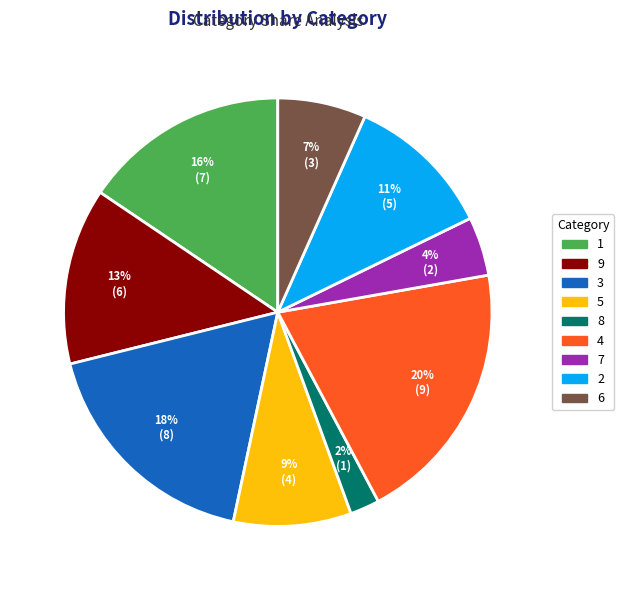

Approximately how many times larger is the value at 1 compared to 4?

0.8